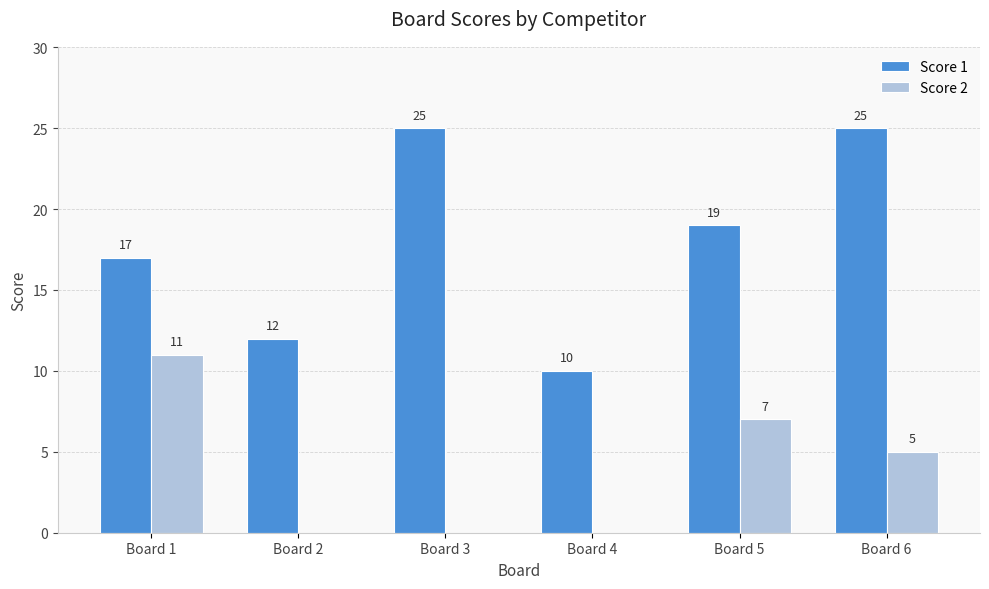

Where is Score 1 nearest to the value 17?

Board 1